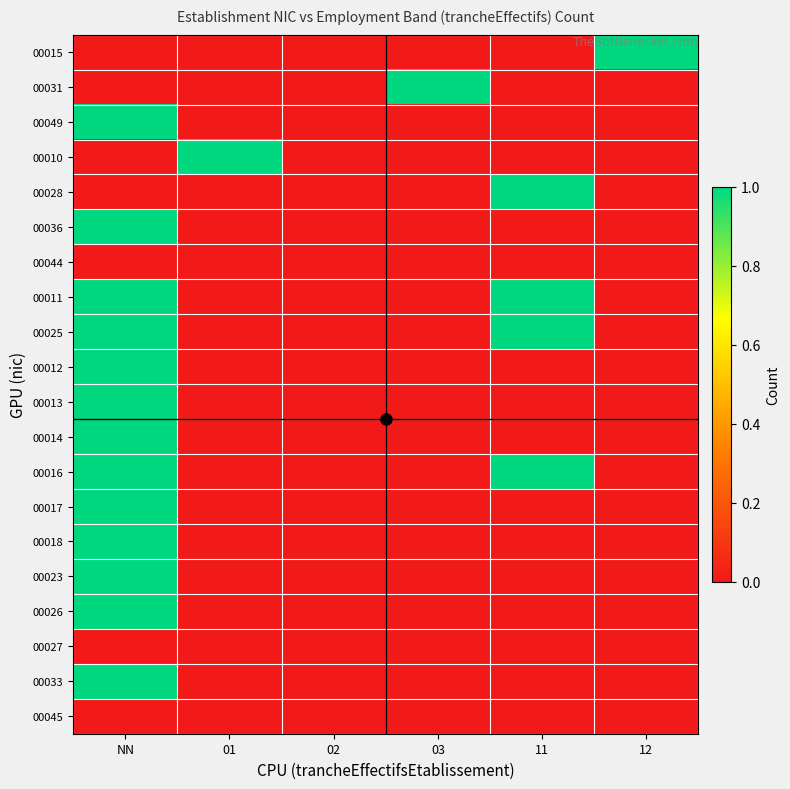

At which category is the sum across all series the highest?

NN